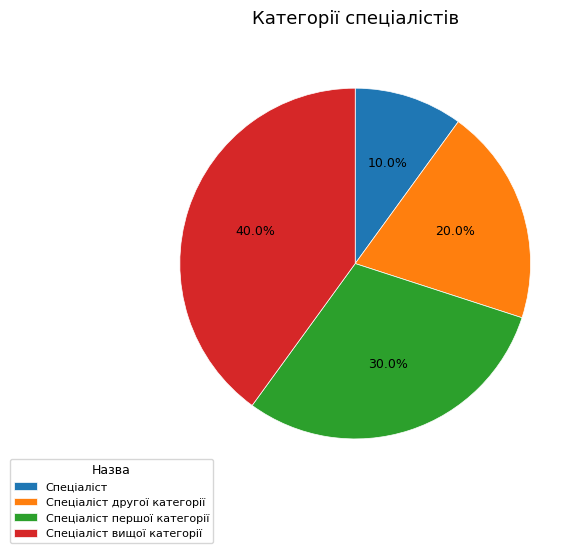

To the nearest percent, what is the combined percentage of Спеціаліст вищої категорії and Спеціаліст другої категорії?

60%